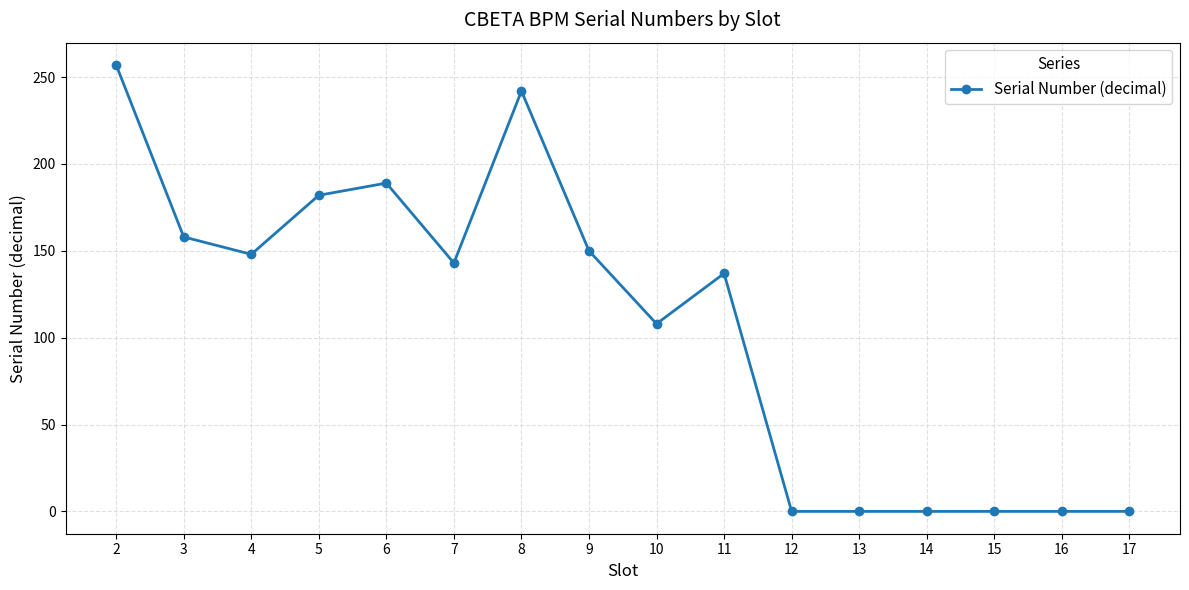

Between 5 and 12, which is larger?

5